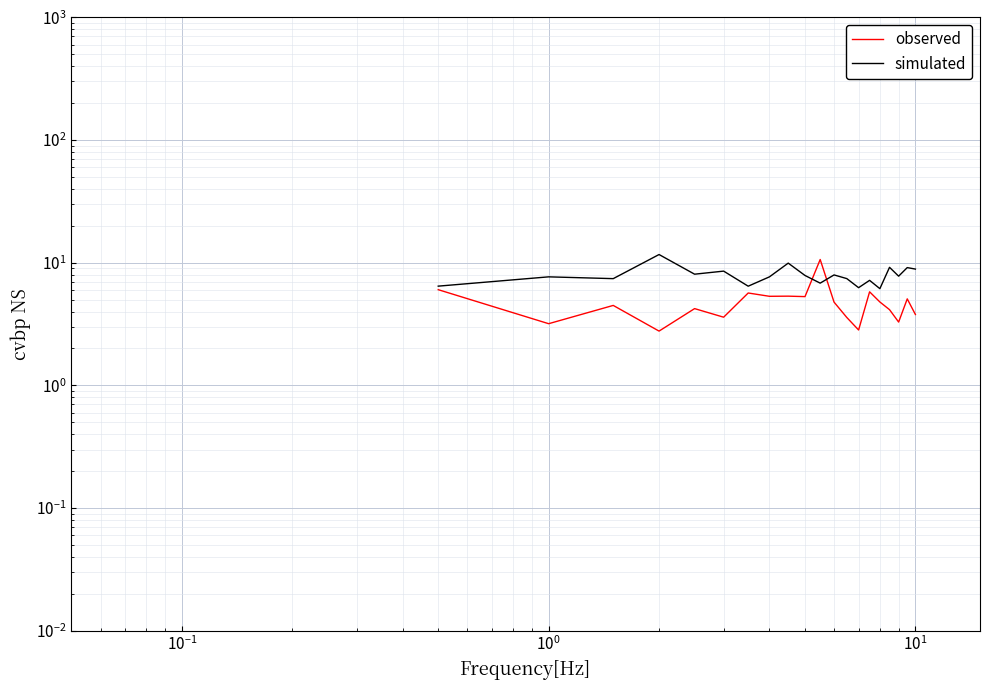

Rank the series by their maximum value, from lowest to highest.

observed, simulated